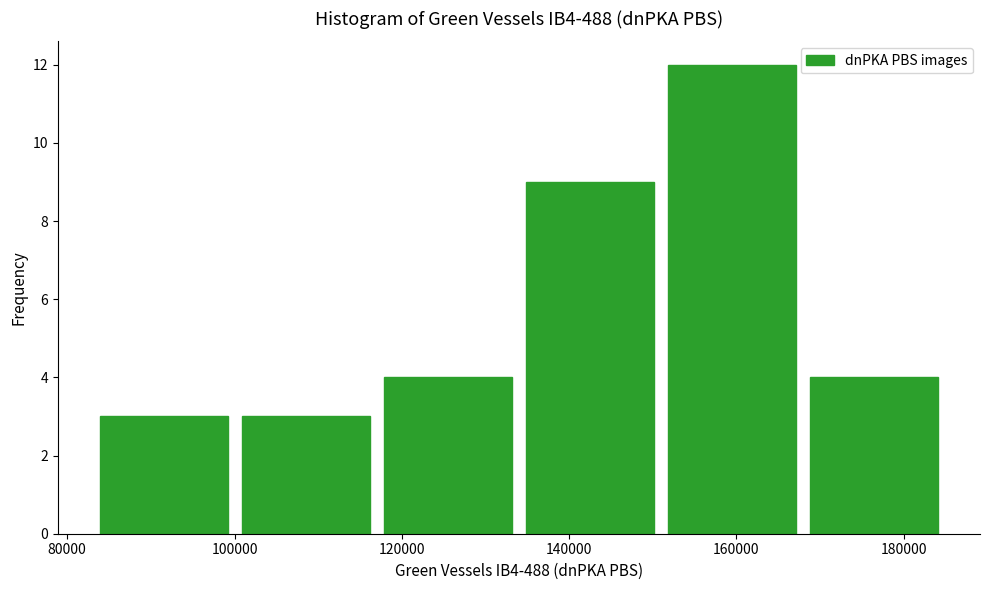

Reading left to right, transcribe this chart: for each bar, give the range it covers on the x-axis and its height. Neither the bar edges nor the heights are printed on the chart, so give them approximately, as read against the axes.

84000 to 100000: 3
100000 to 118000: 3
118000 to 134000: 4
134000 to 150000: 9
150000 to 168000: 12
168000 to 184000: 4